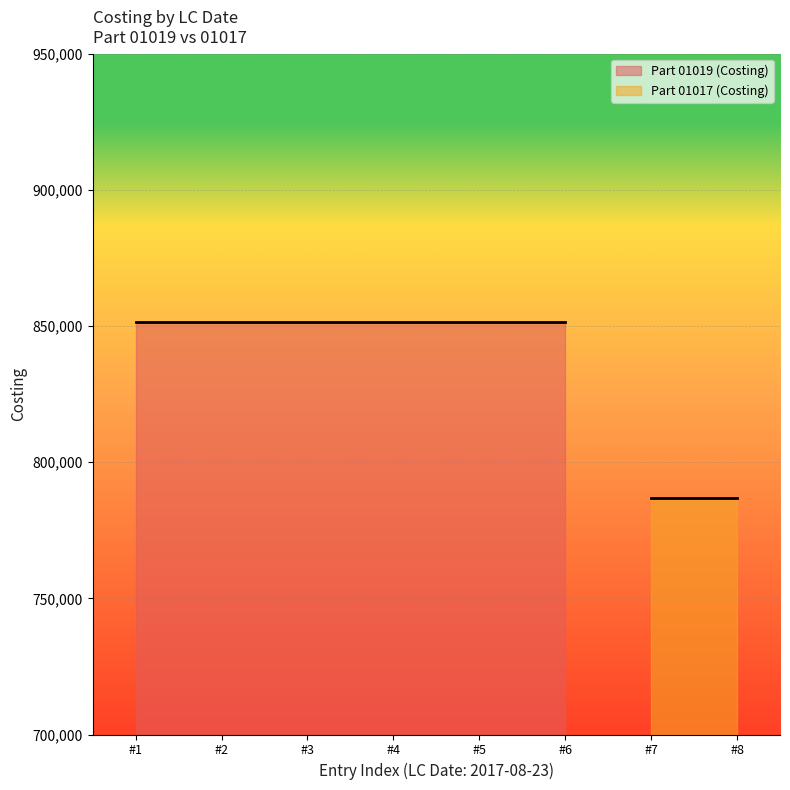

Is it true that the value at 2017-08-23 is 206612.0?

False